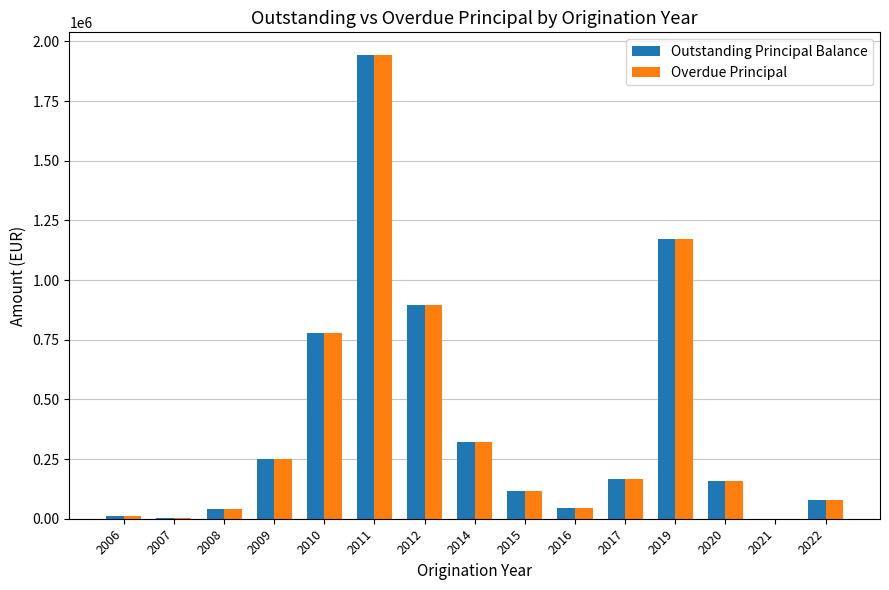

What is the greatest value displayed?

1940911.8